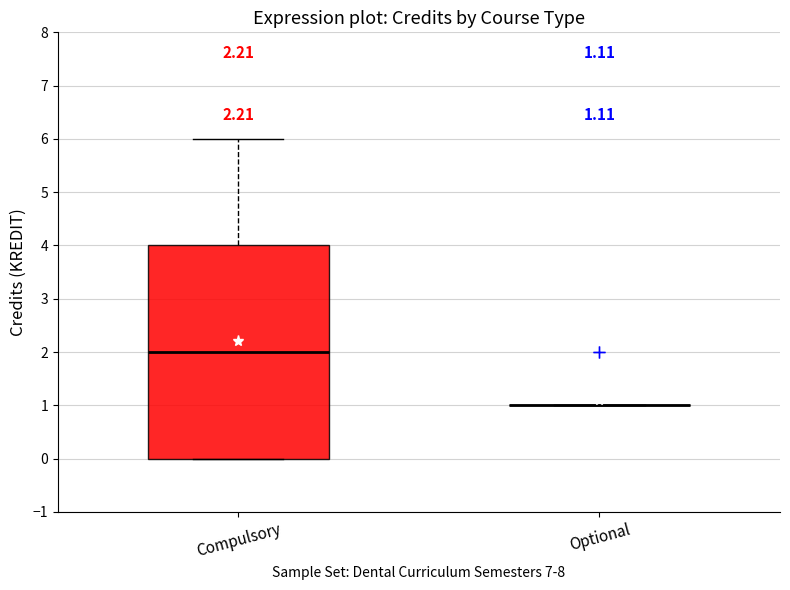

Comparing the boxes themselves (not the whiskers), which one is the tallest?

Compulsory